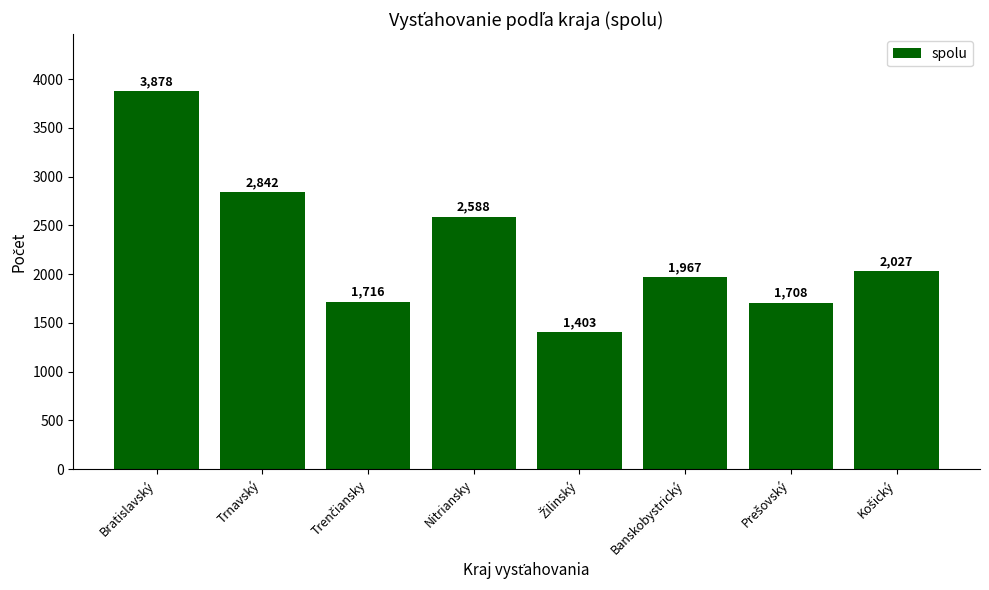

Where does the data first go above 2027?

Bratislavský